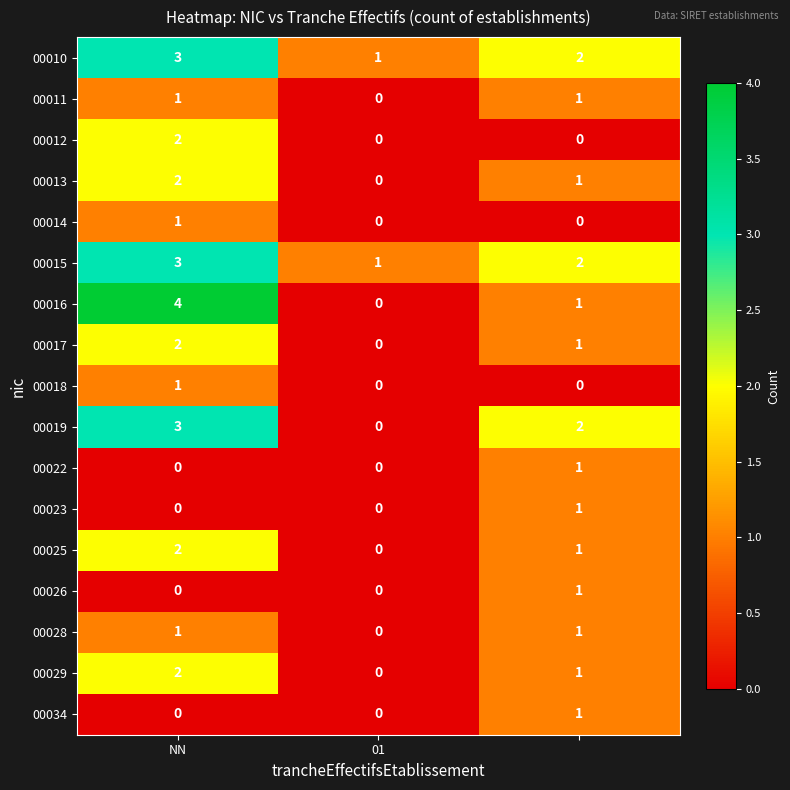

What is the greatest value displayed?

4